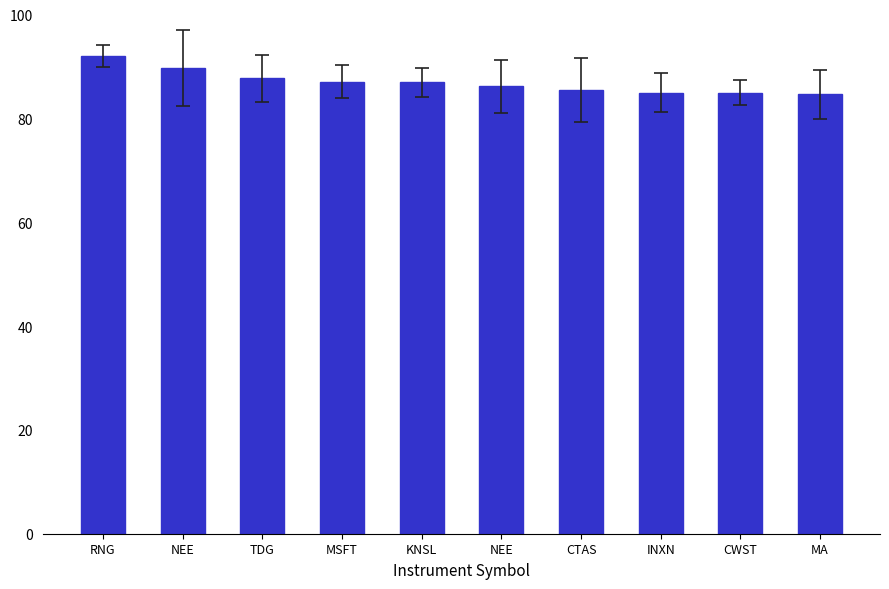

At which category does the chart reach its minimum across all series?

MA